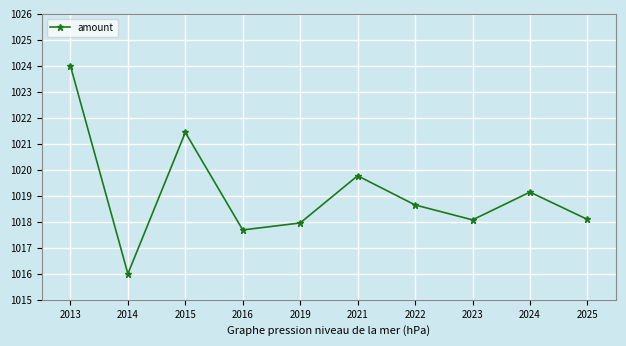

What is the greatest value displayed?

1024.0